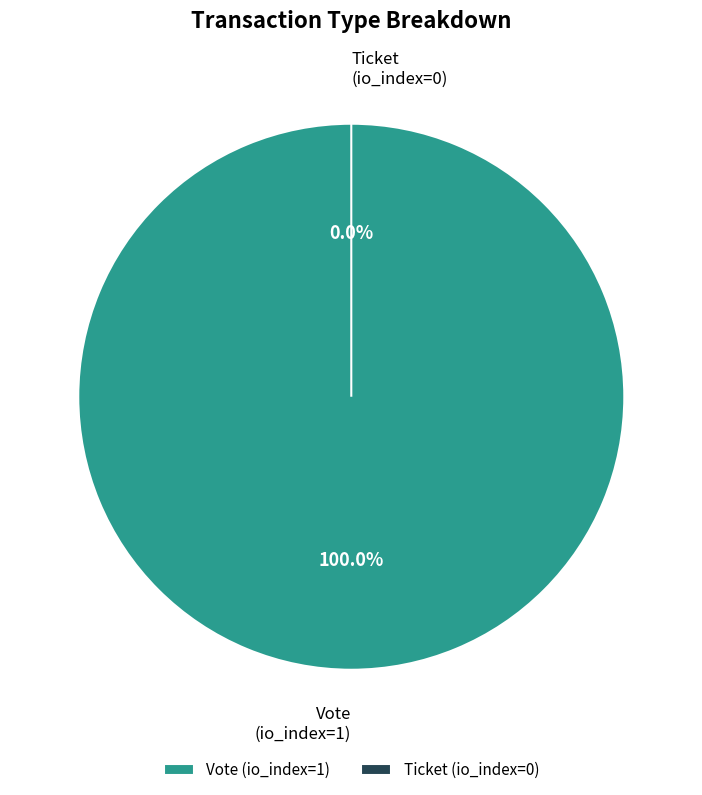

Does Vote (io_index=1) account for over 50% of the chart?

Yes